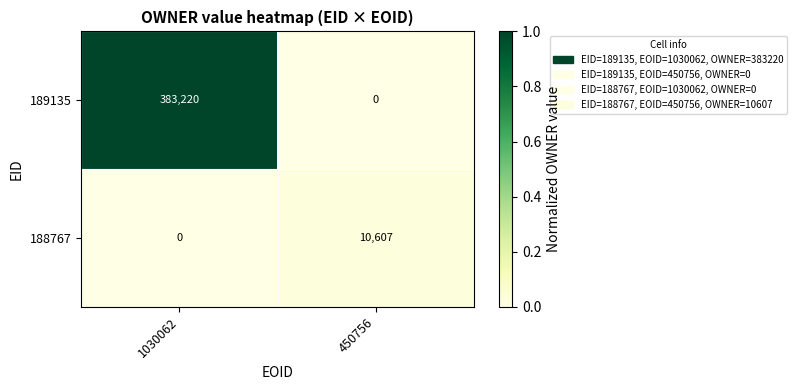

Between 1030062 and 450756, which series saw the biggest shift?

189135